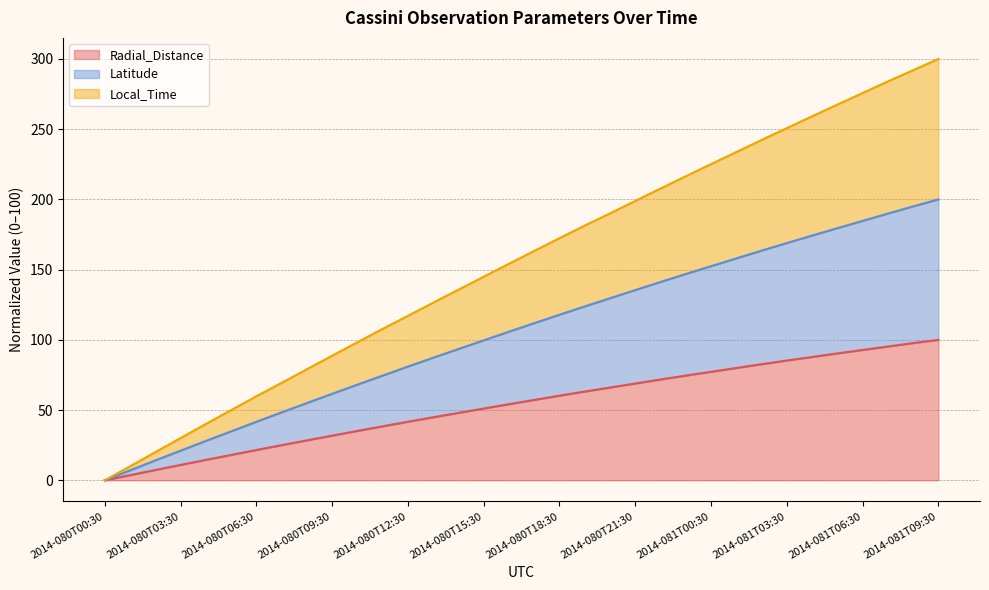

How many lines are shown in the chart?

3